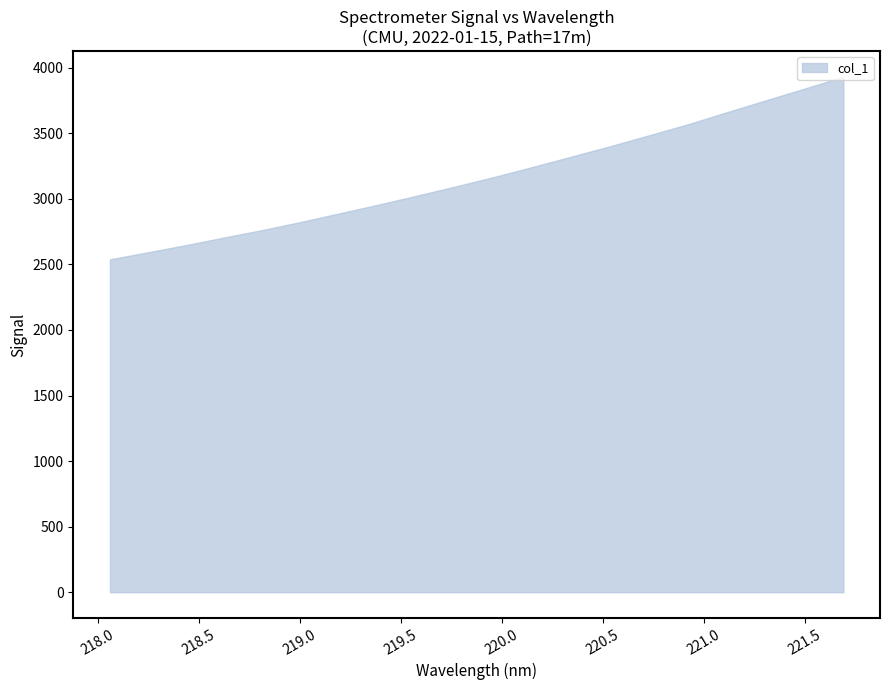

What is the greatest value displayed?

3931.7